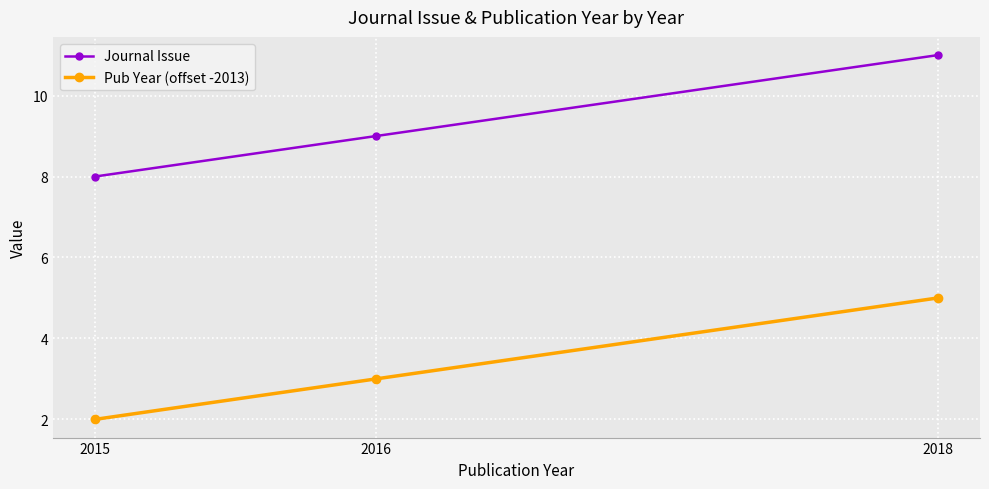

Which has a higher value, 2018 or 2015?

2018